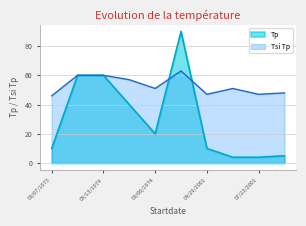

Is the value of Tsi Tp at 08/06/1974 greater than the value of Tp at 08/07/1973?

Yes